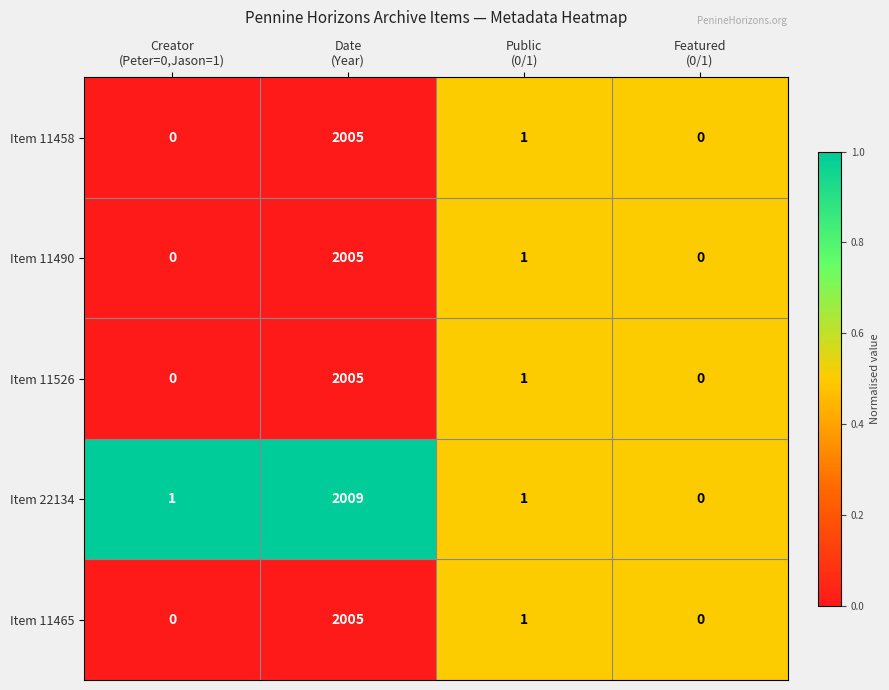

At which category does the chart reach its peak across all series?

Date
(Year)